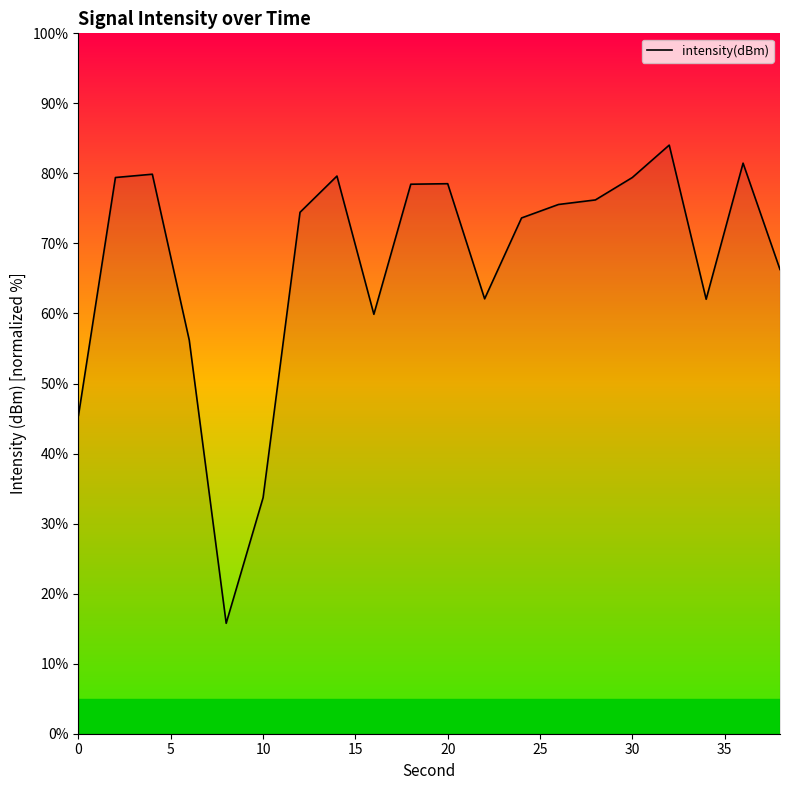

What is the maximum value shown in the chart?

84.0